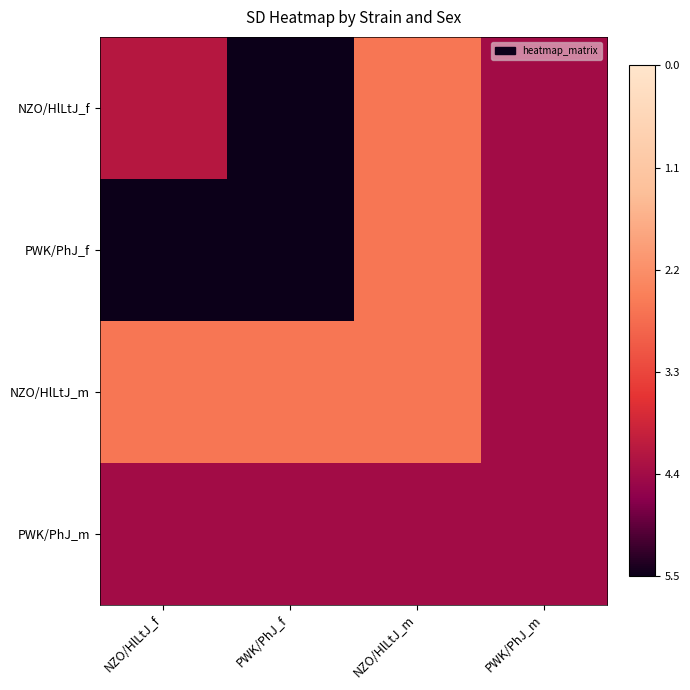

Reading left to right, extract all data points from this chart.

NZO/HlLtJ_f: NZO/HlLtJ_f=0.2	PWK/PhJ_f=0.0	NZO/HlLtJ_m=0.5	PWK/PhJ_m=0.2
PWK/PhJ_f: NZO/HlLtJ_f=0.0	PWK/PhJ_f=0.0	NZO/HlLtJ_m=0.5	PWK/PhJ_m=0.2
NZO/HlLtJ_m: NZO/HlLtJ_f=0.5	PWK/PhJ_f=0.5	NZO/HlLtJ_m=0.5	PWK/PhJ_m=0.2
PWK/PhJ_m: NZO/HlLtJ_f=0.2	PWK/PhJ_f=0.2	NZO/HlLtJ_m=0.2	PWK/PhJ_m=0.2